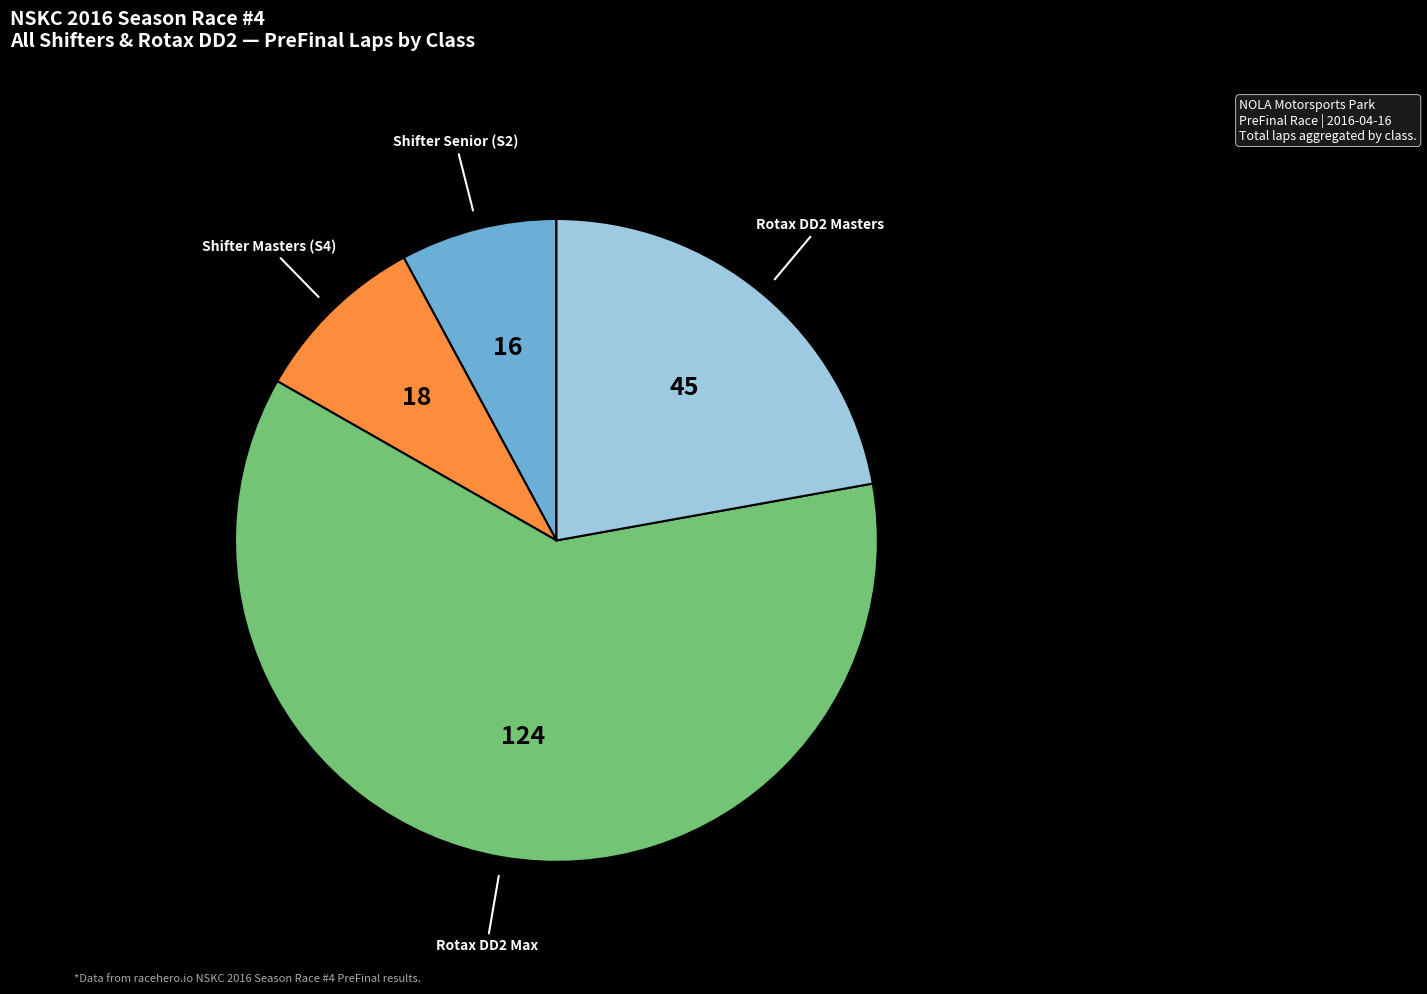

Is there a majority slice in this chart?

Yes